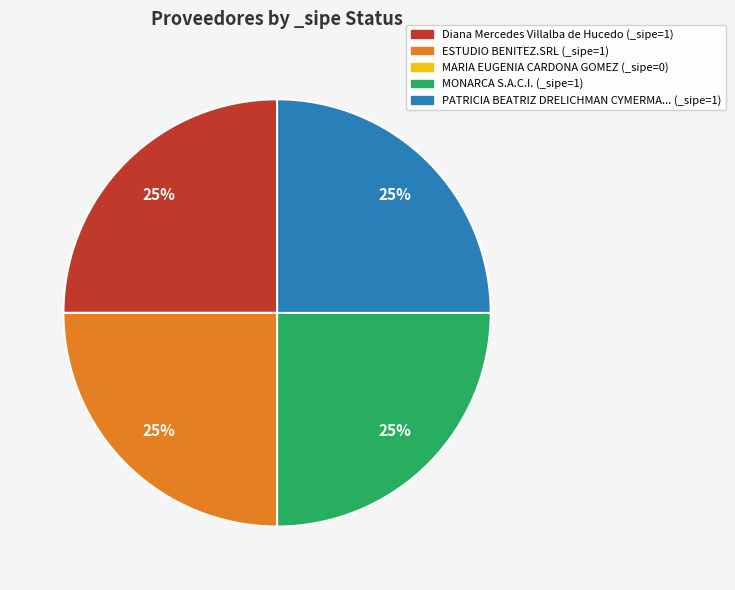

Is there any slice that represents more than half of the pie?

No